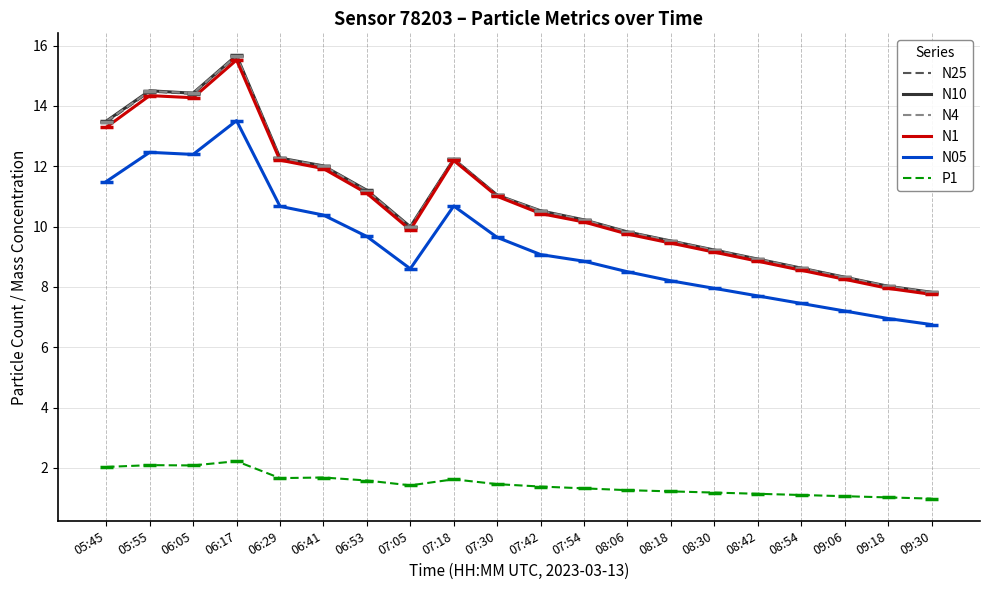

What is the sum of all N1 values?

216.0